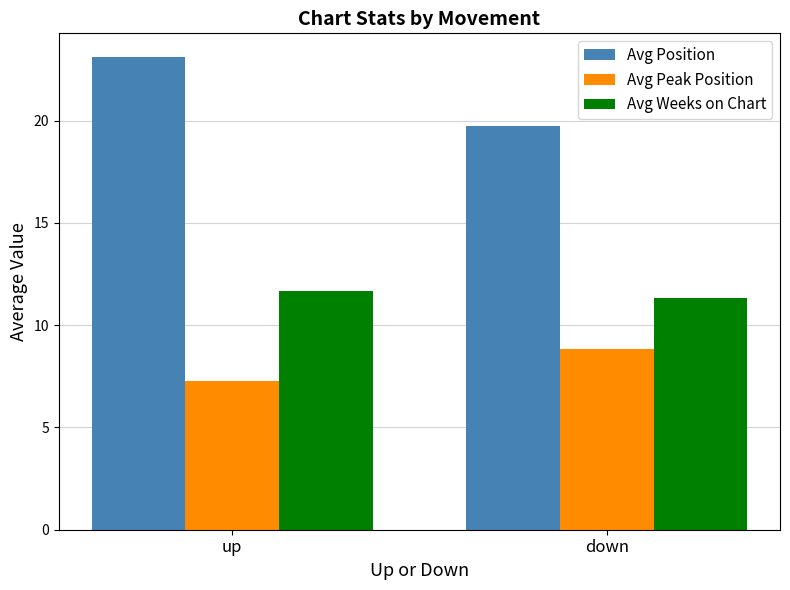

The value of Avg Peak Position at down is 3.2. True or false?

False